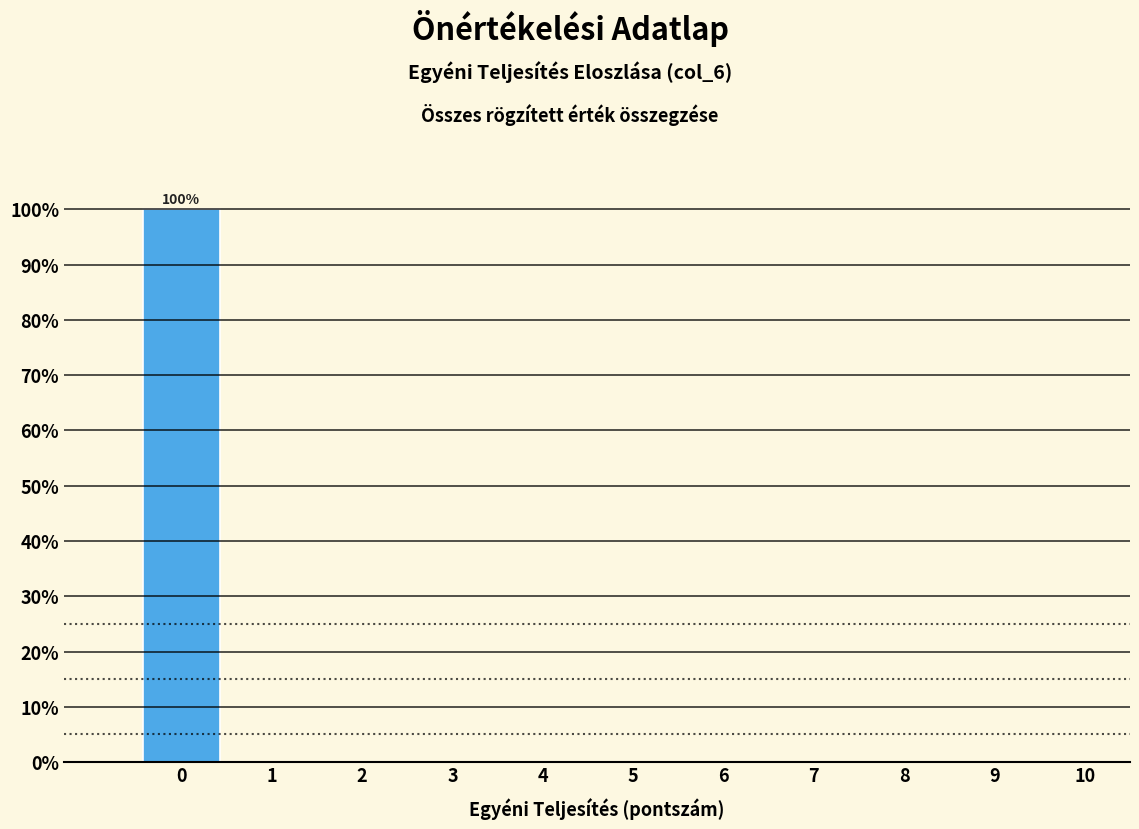

Reading right to left, list all the values displayed in this chart.

10=0	9=0	8=0	7=0	6=0	5=0	4=0	3=0	2=0	1=0	0=100